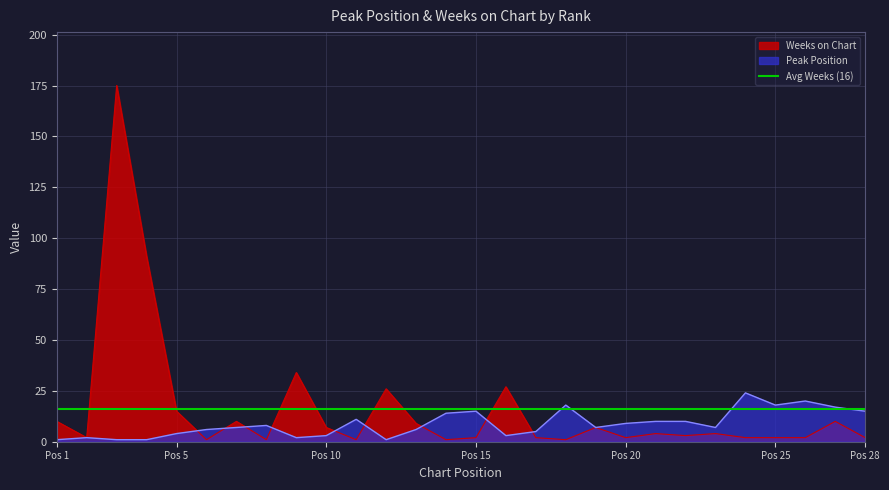

Reading left to right, extract all data points from this chart.

Peak Position: 1	2	1	1	4	6	7	8	2	3	11	1	6	14	15	3	5	18	7	9	10	10	7	24	18	20	17	15
Weeks on Chart: 10	2	175	91	15	1	10	1	34	7	1	26	9	1	2	27	2	1	7	2	4	3	4	2	2	2	10	2